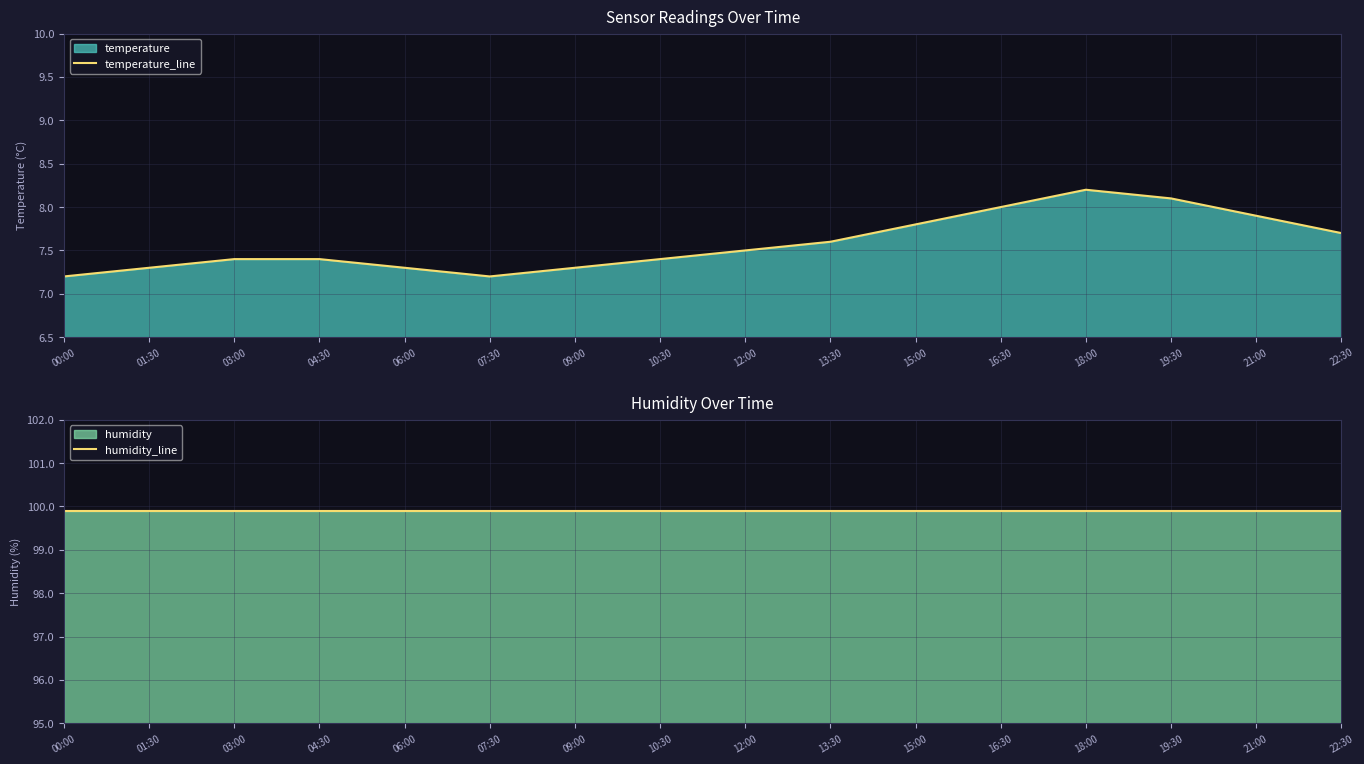

Rank the series at 15:00 from lowest to highest value.

temperature_line, humidity_line